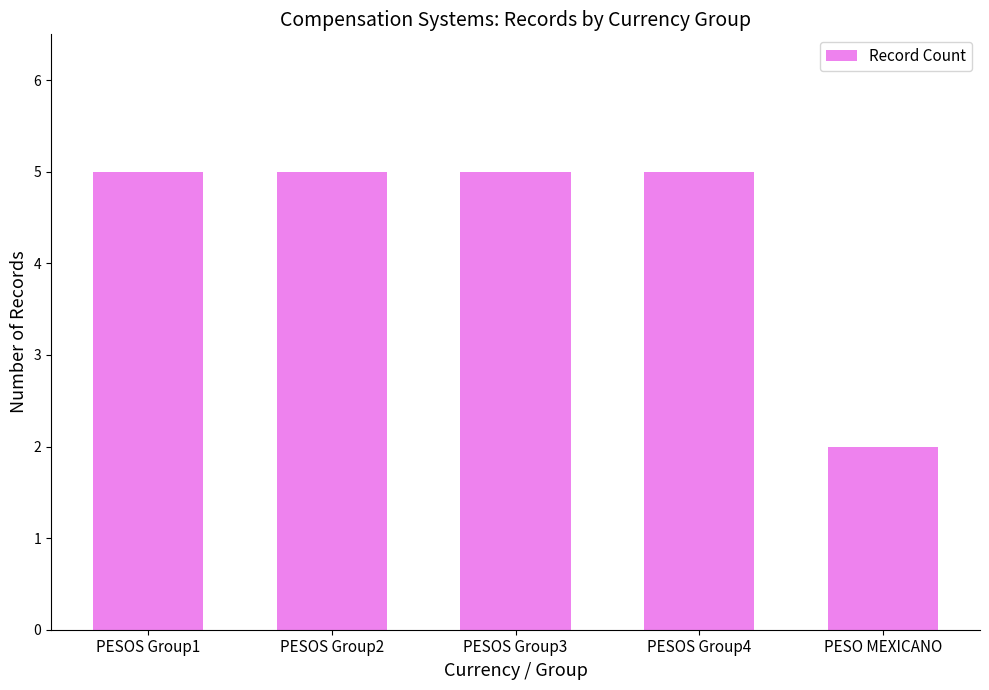

What is the label of the 5th bar from the left?

PESO MEXICANO